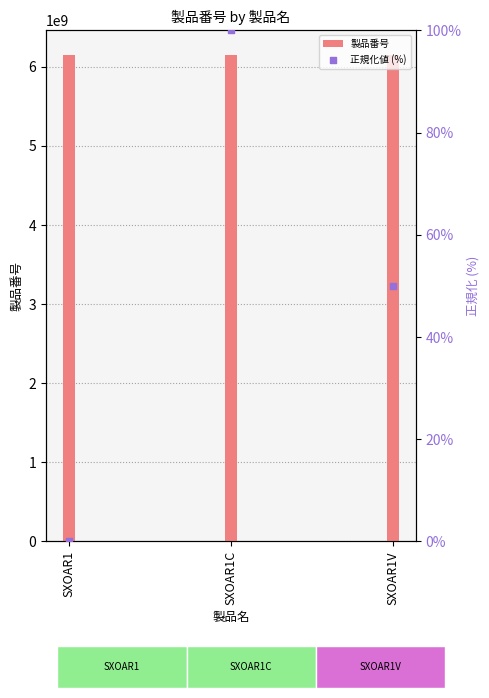

Which series contains the highest Y value?

製品番号